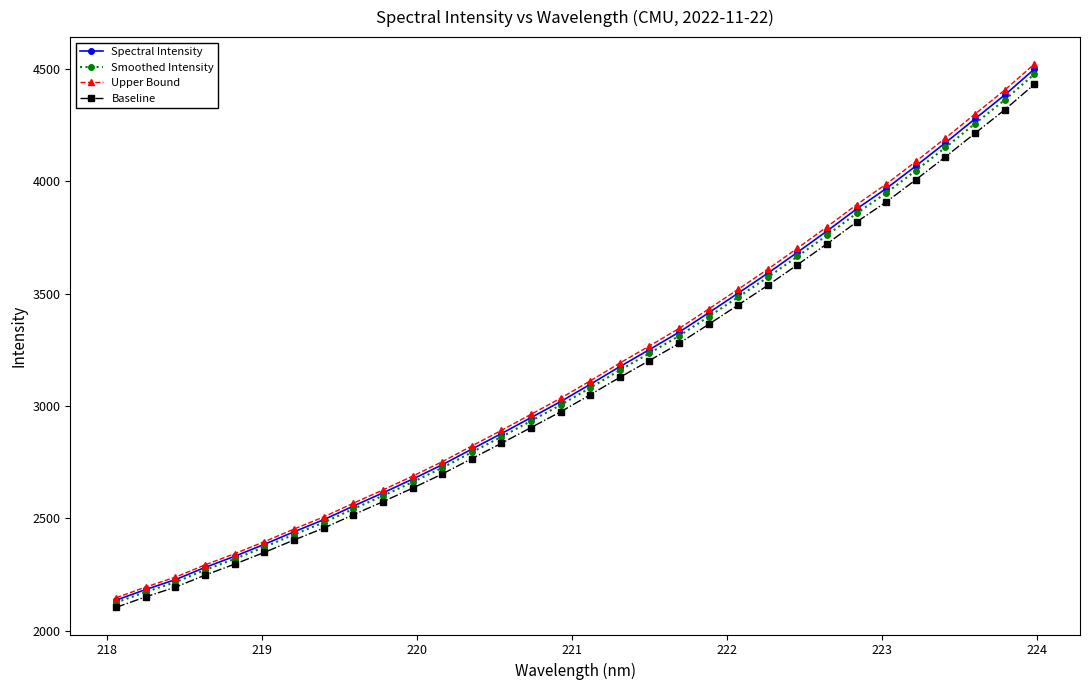

What is the value of the Baseline point at the 1st from the left?

2104.0